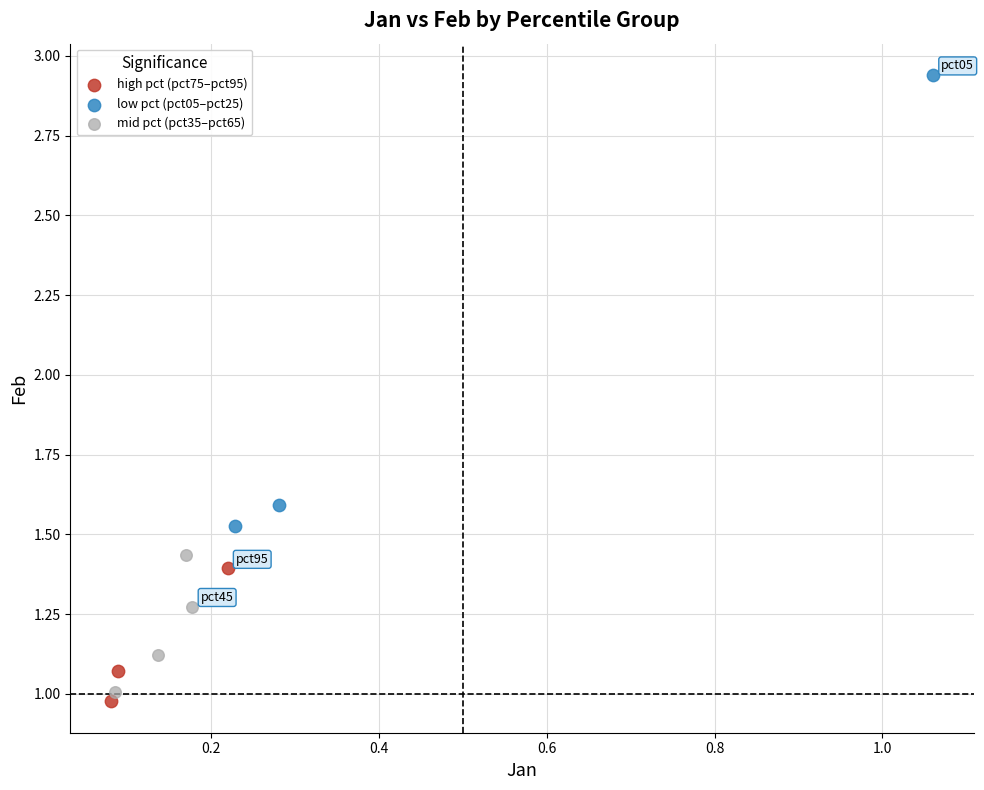

Which series reaches the maximum Y coordinate?

low pct (pct05–pct25)